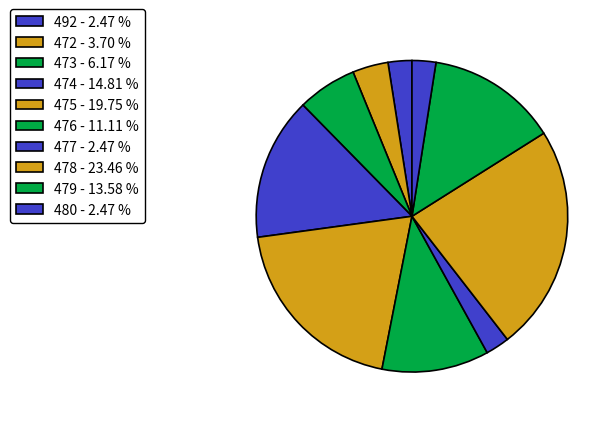

How many segments does this pie chart have?

10